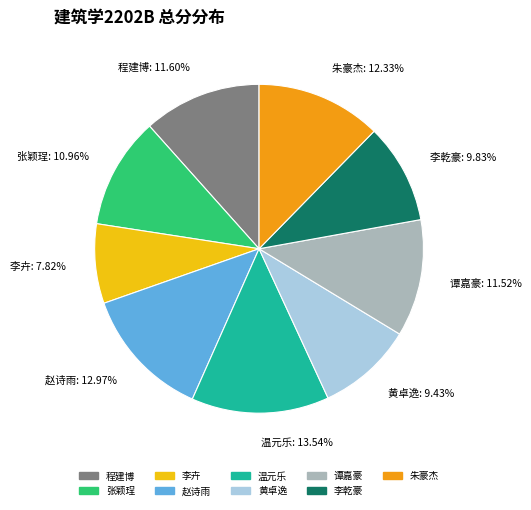

To the nearest percent, what portion does 张颖珵 represent?

11%